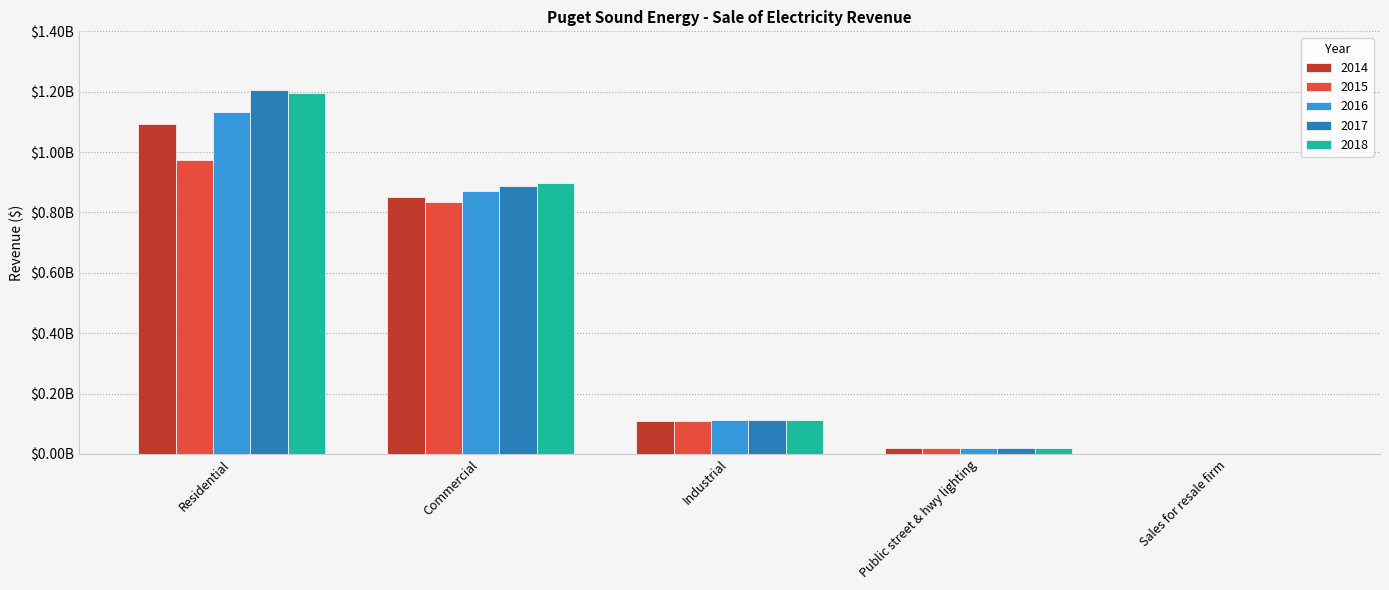

Are the bars grouped side by side (vs. stacked)?

Yes